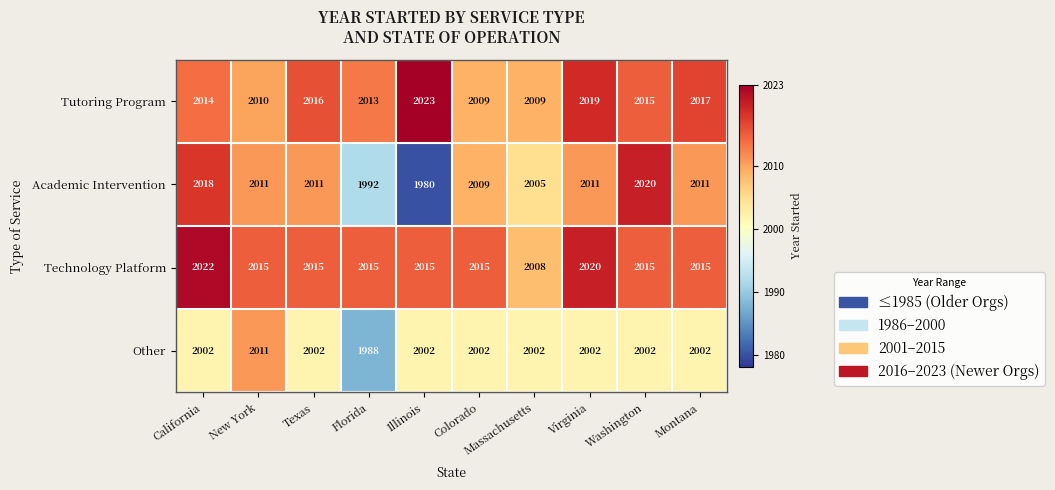

What is the total value across all series at New York?

8047